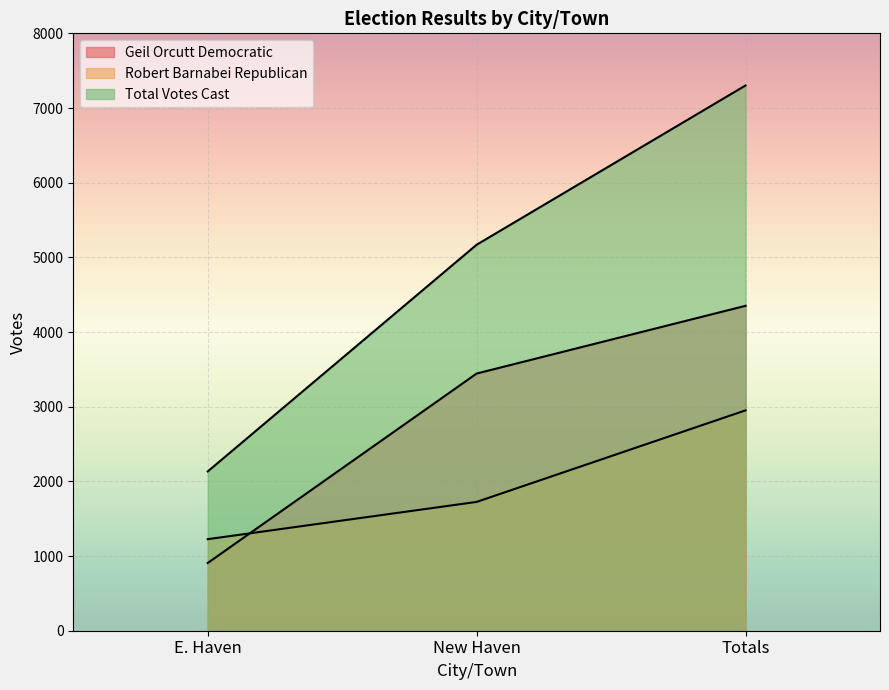

What is the label of the 2nd point from the left?

New Haven